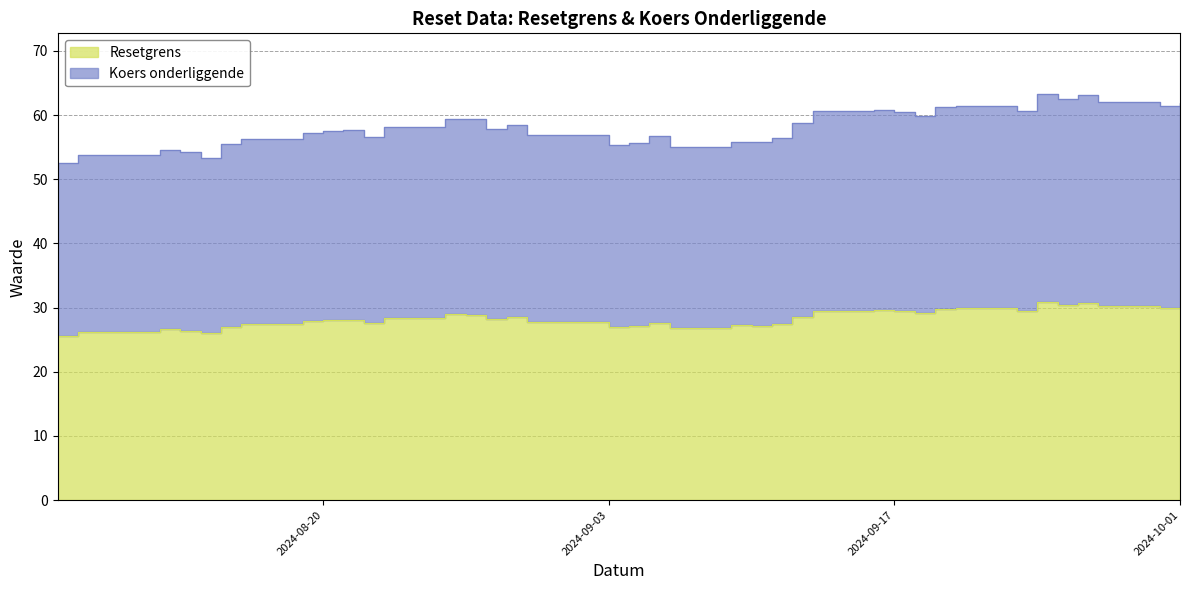

Which category has the highest value in the Koers onderliggende series?

2024-09-24